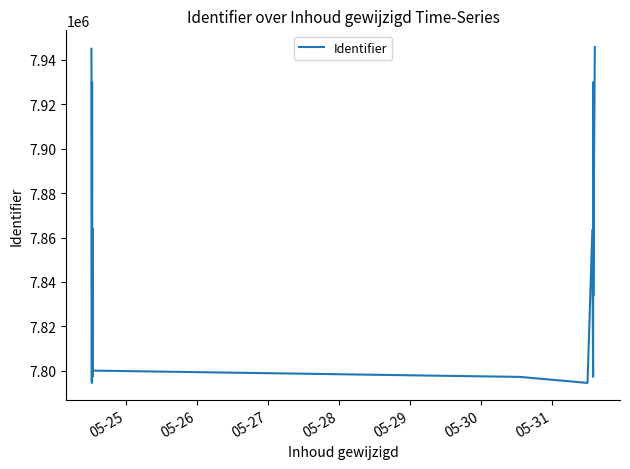

True or false: there are more than 0 points higher than both neighbors.

True